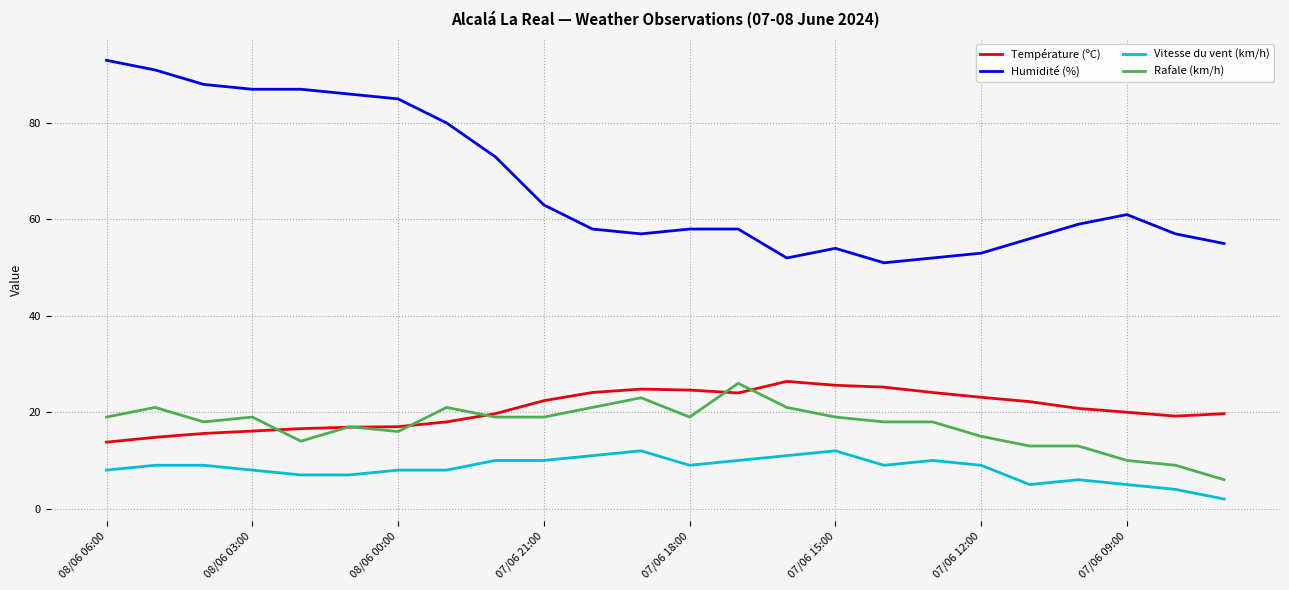

Which series has the largest total across all categories?

Humidité (%)